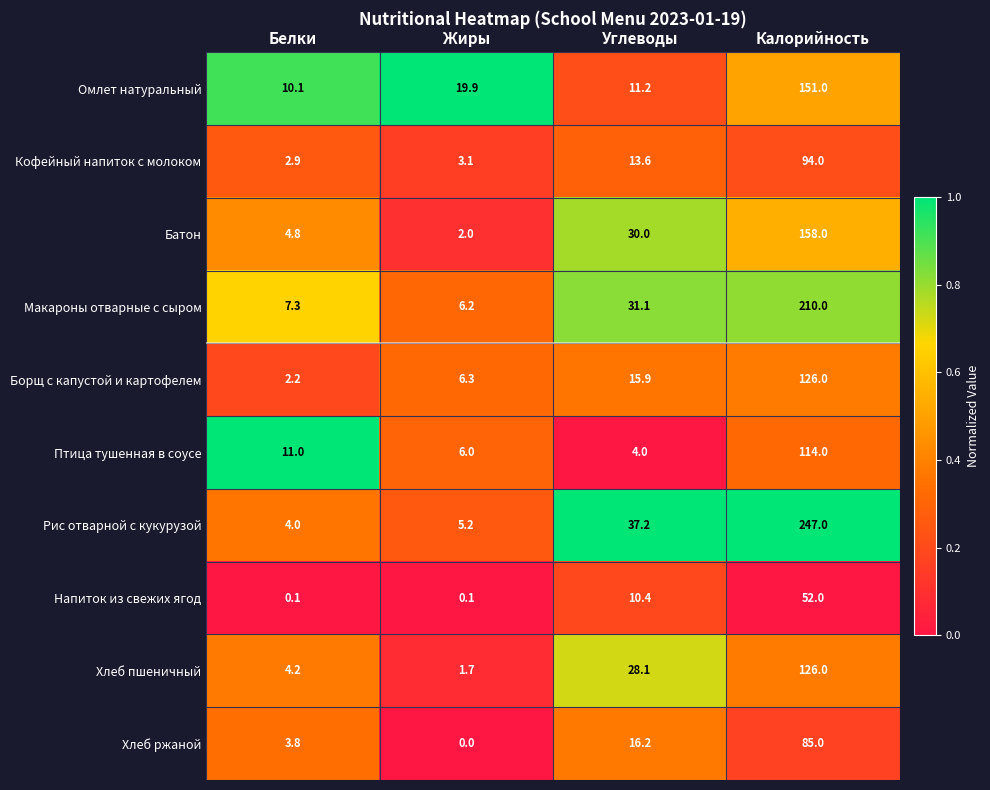

Which category has the highest value across all series?

Калорийность